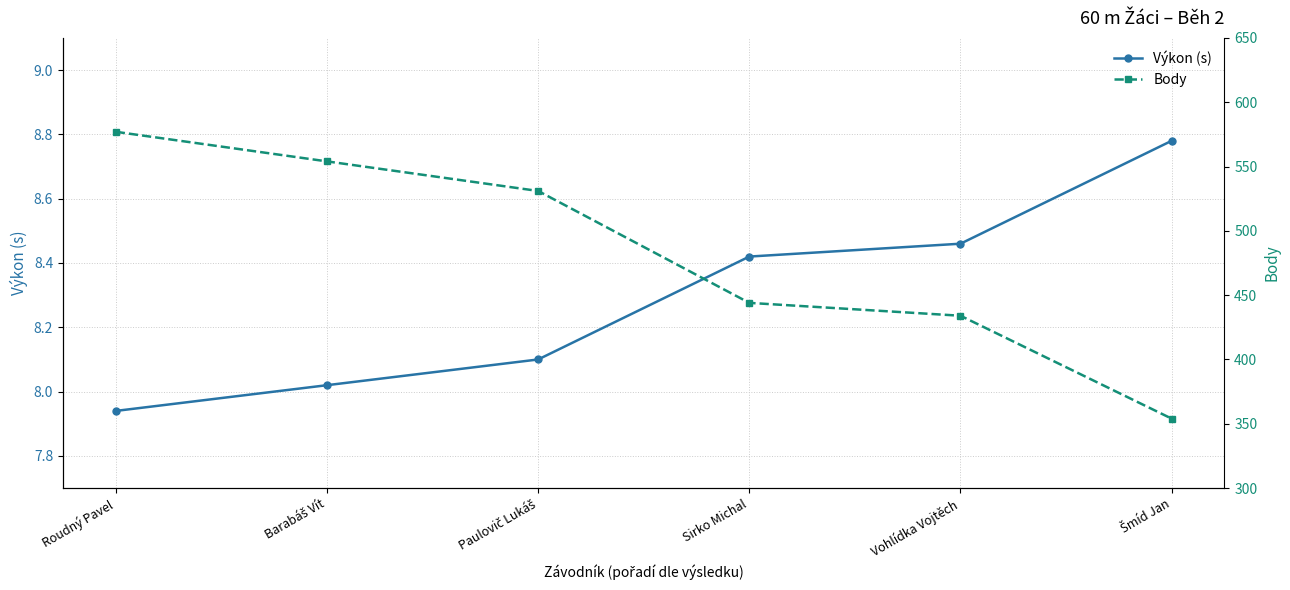

How many data points in Výkon (s) are above 8?

5